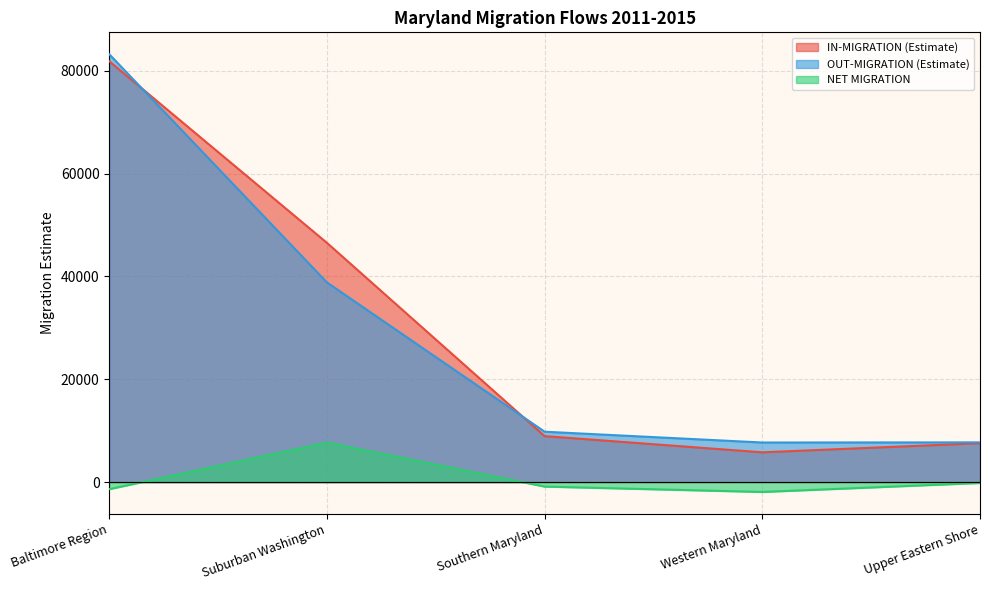

True or false: IN-MIGRATION (Estimate) has more than 2 points higher than both neighbors.

False